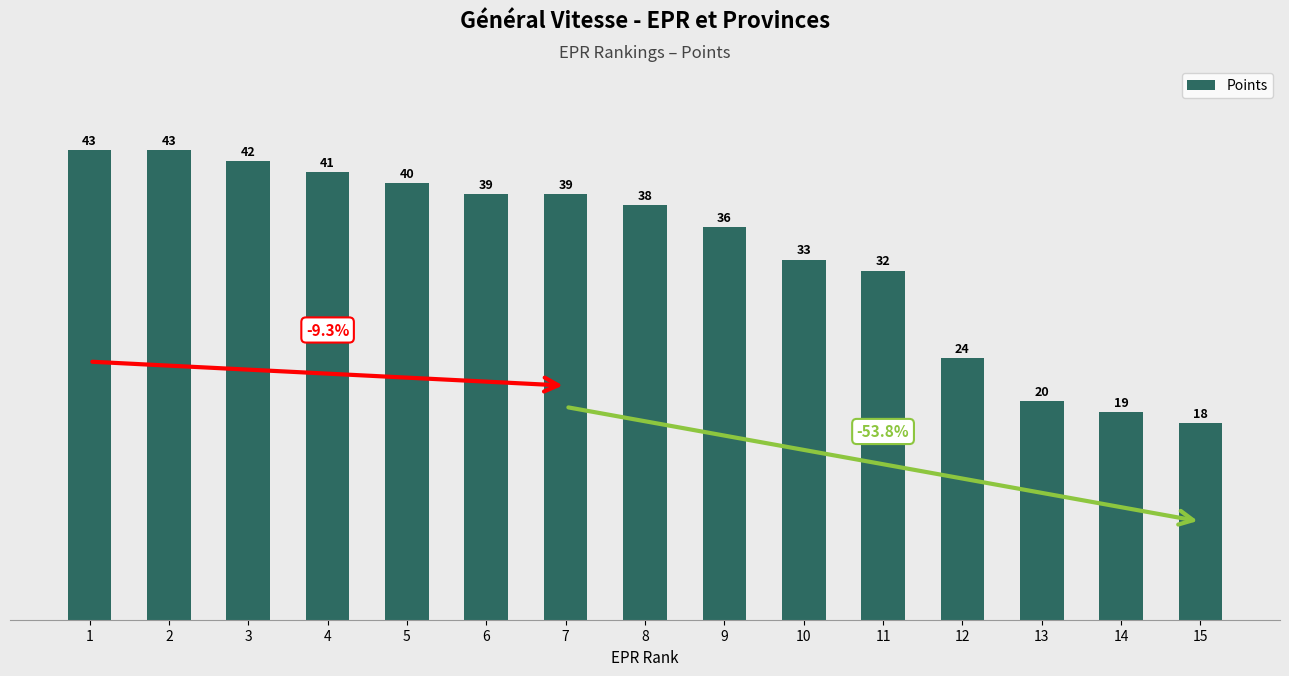

What is the ratio of the value at 15 to the value at 6?

0.5